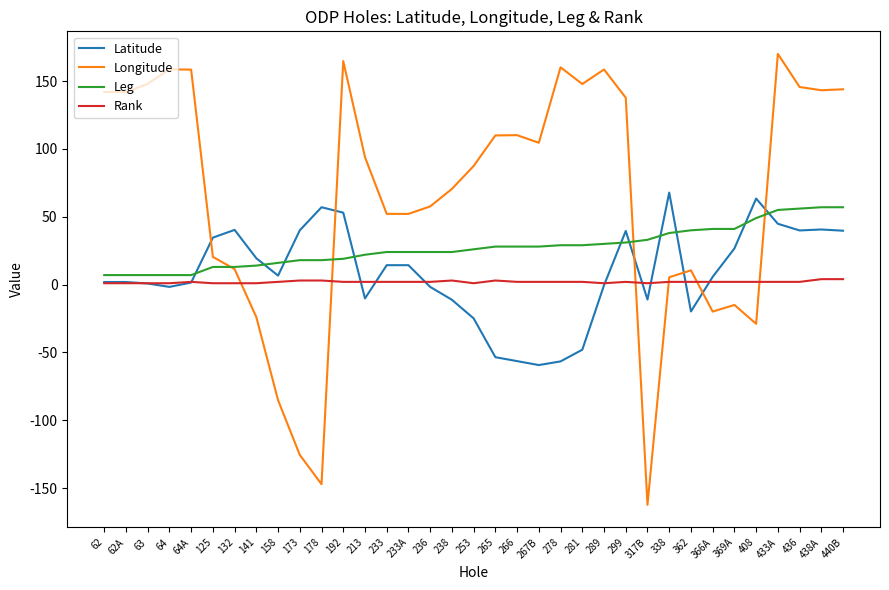

How many times do Latitude and Longitude cross each other?

6